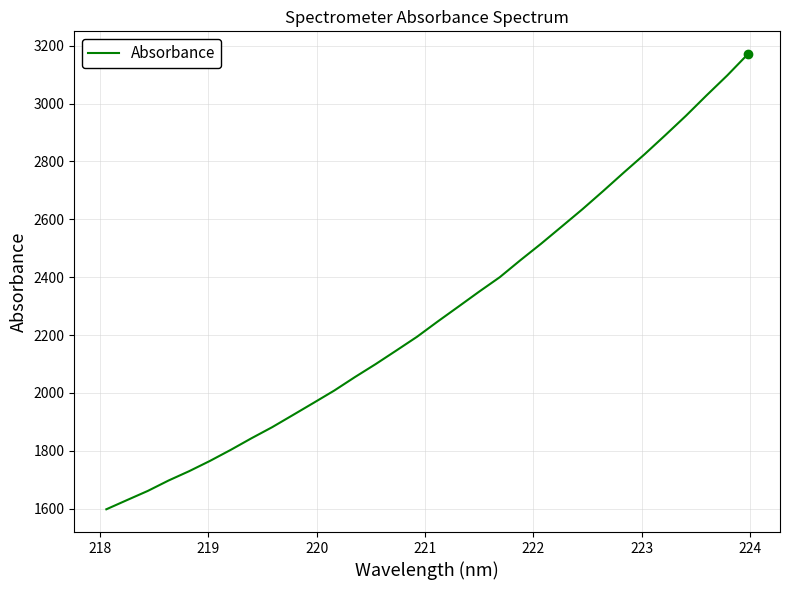

What is the difference between the maximum and minimum values?

1573.6